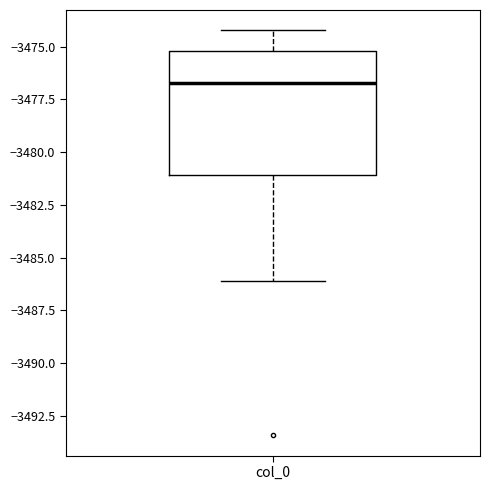

Transcribe this box plot: give where the median line is, the range the box spans, and where the two whiskers end, as read against the y-axis. The values are not printed on the chart, so give them approximately, as read against the axis.

median -3476.5, box -3481.0 to -3475.0, whiskers -3486.0 to -3474.0